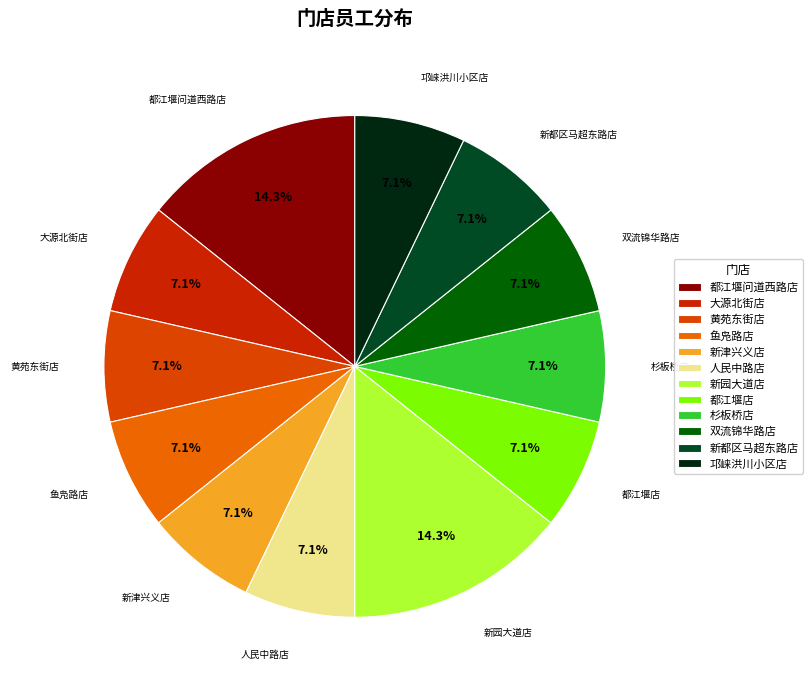

Is the sum of 杉板桥店 and 双流锦华路店 greater than half?

No